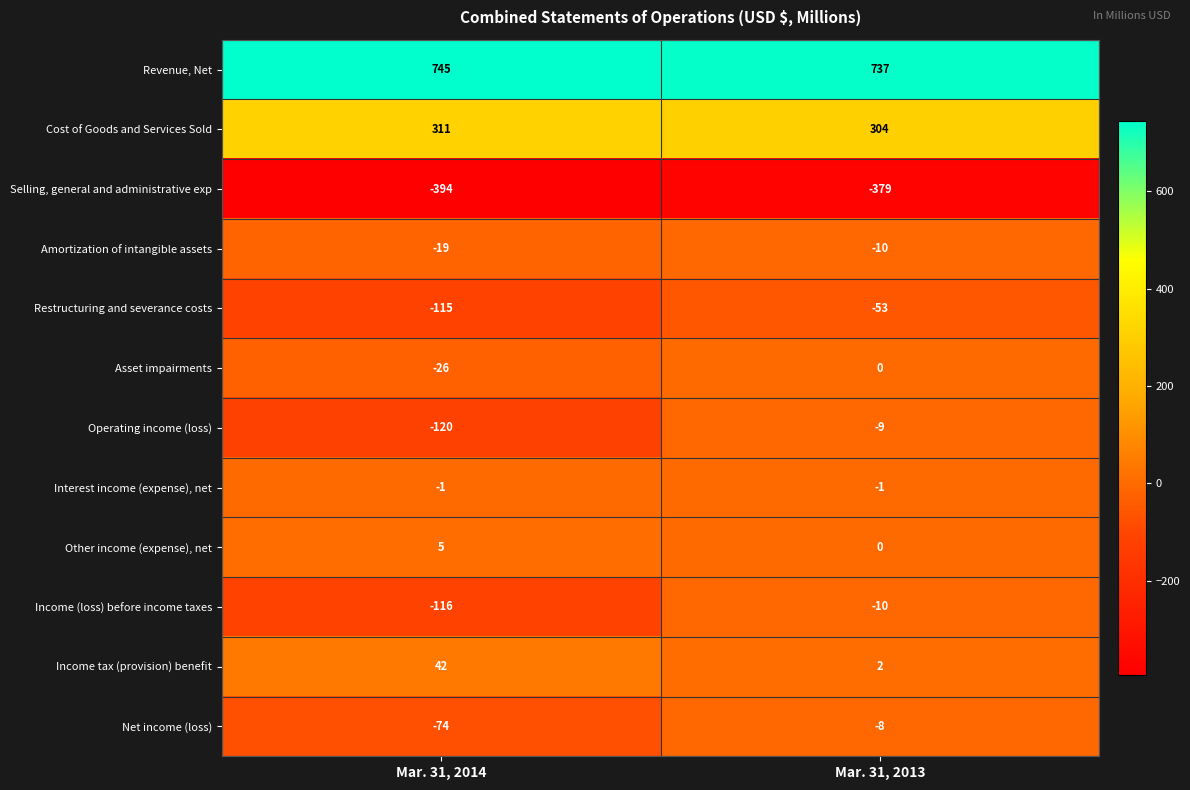

What is the sum of the Restructuring and severance costs values at Mar. 31, 2013 and Mar. 31, 2014?

-168